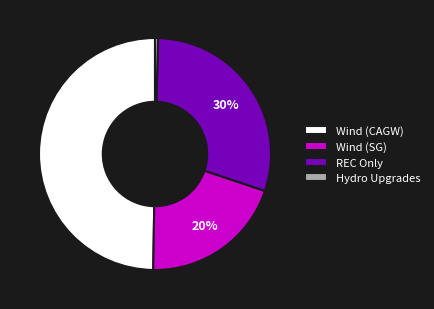

To the nearest percent, what is the average slice percentage?

25%